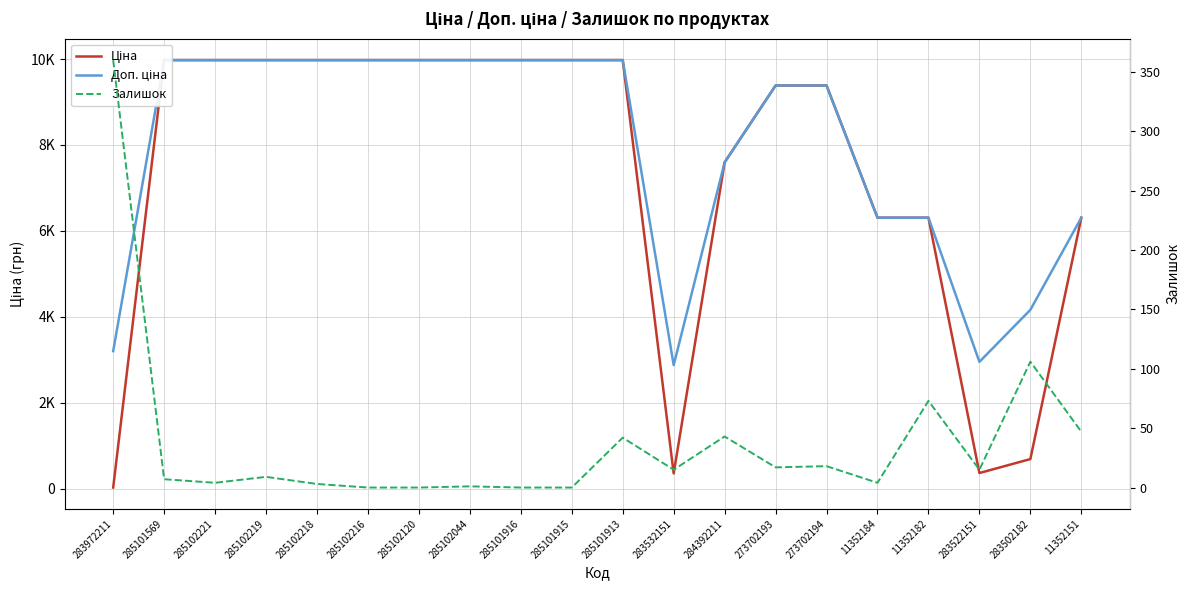

True or false: Залишок and Доп. ціна intersect in this chart.

False